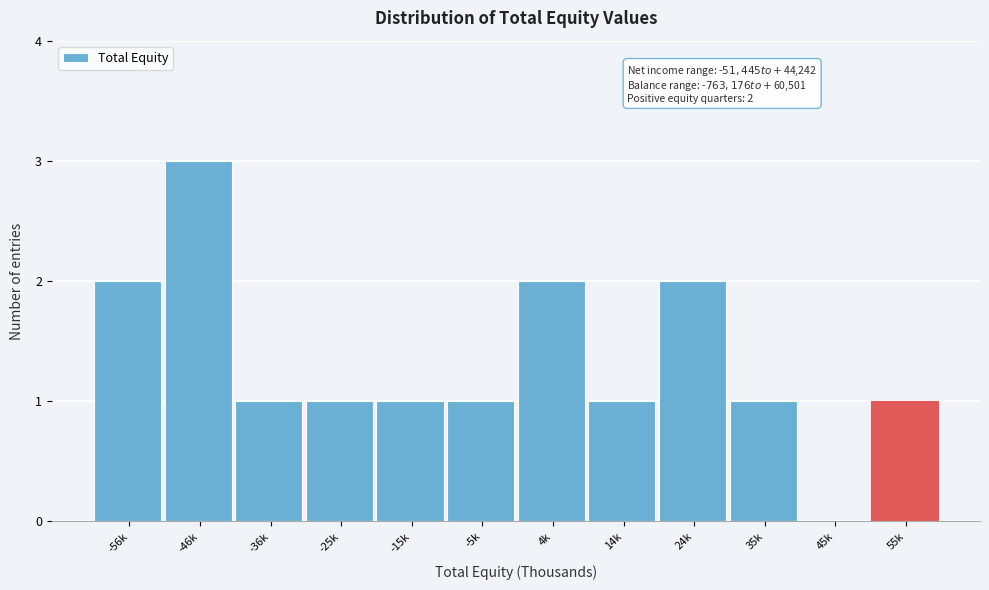

Reading left to right, extract all data points from this chart.

-56k=2	-46k=3	-36k=1	-25k=1	-15k=1	-5k=1	4k=2	14k=1	24k=2	35k=1	45k=0	55k=1